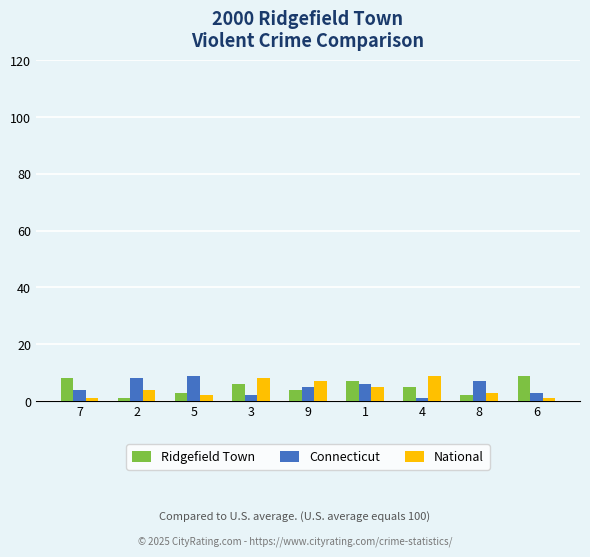

What is the label of the 4th bar from the right?

1